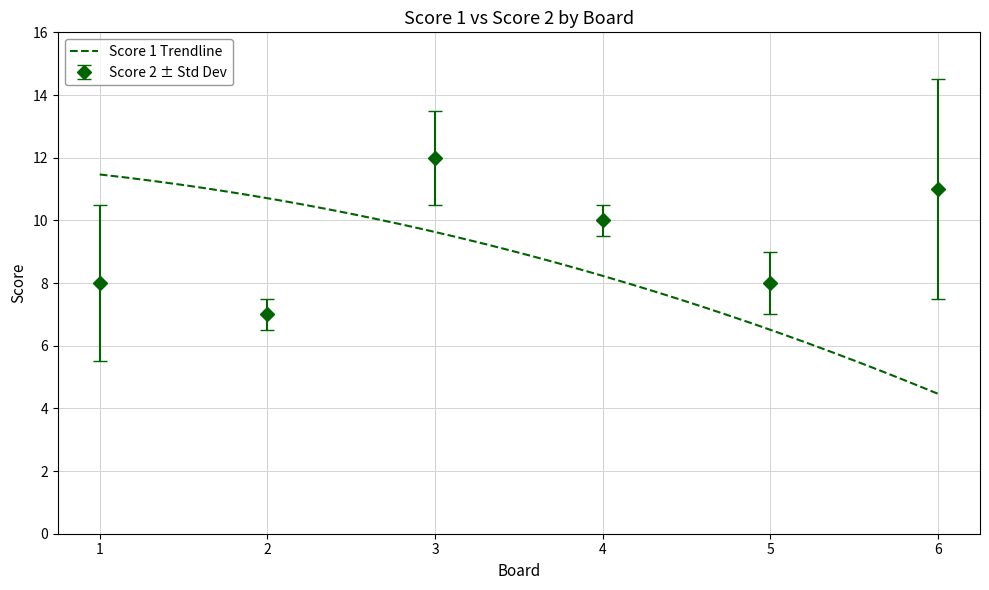

The value at 1 is 8. True or false?

True